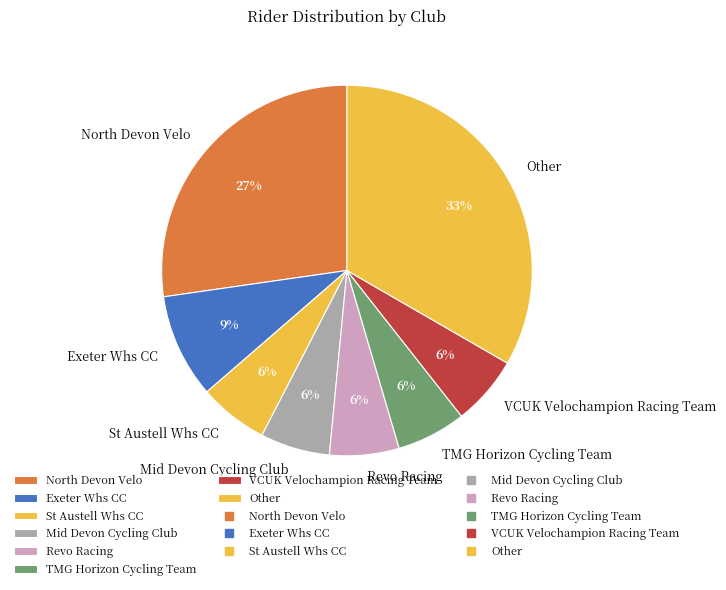

To the nearest percent, what is the average slice percentage?

12%